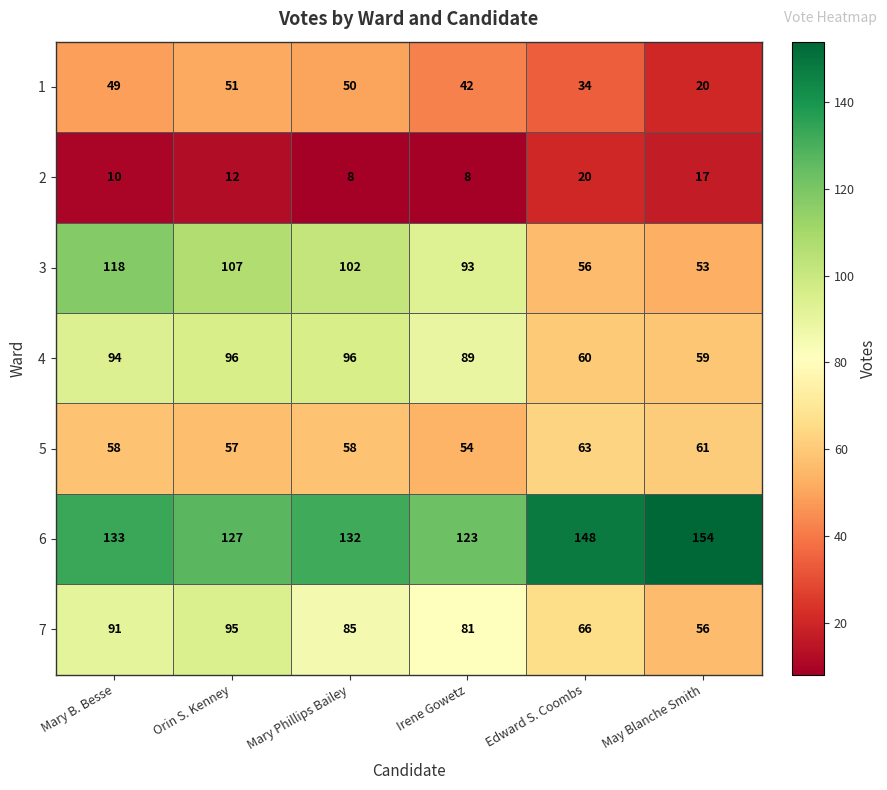

What is the smallest value displayed?

8